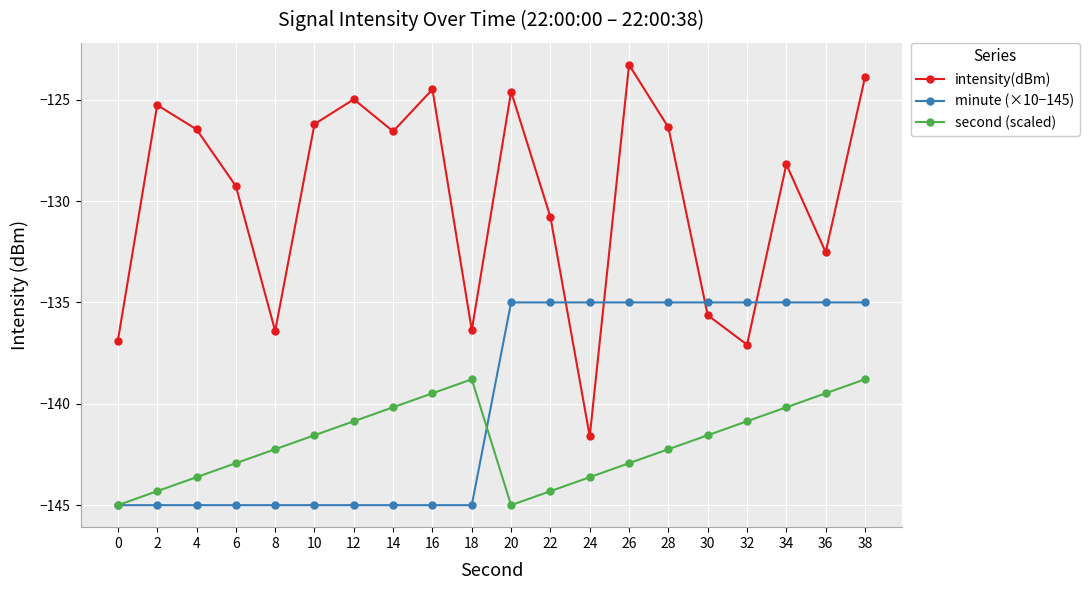

What is the sum of all minute (×10−145) values?

-2800.0